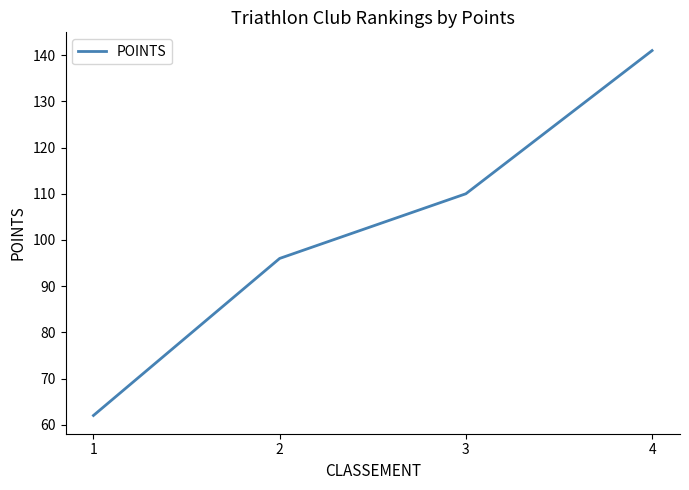

What is the difference between the second highest and second lowest values?

14